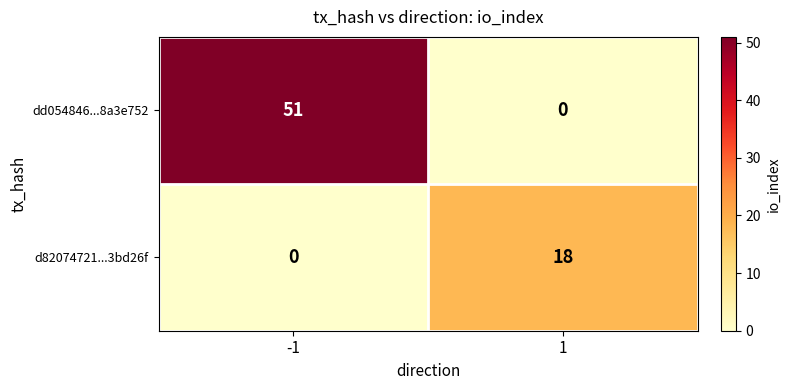

What is the approximate value of dd054846...8a3e752 at -1, to the nearest 10?

50